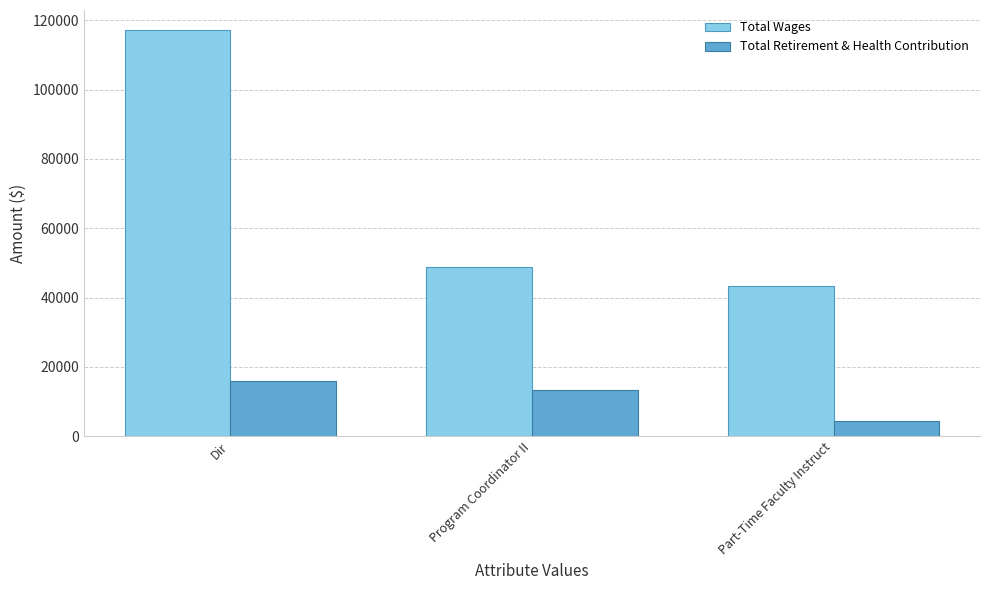

List the labels in order of Total Retirement & Health Contribution value, largest first.

Dir, Program Coordinator II, Part-Time Faculty Instruct